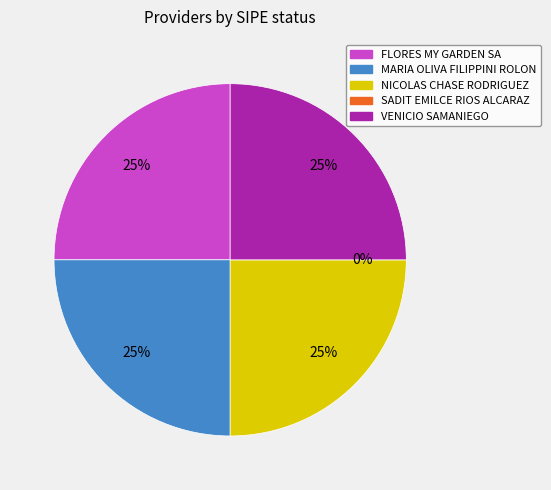

Is the sum of NICOLAS CHASE RODRIGUEZ and VENICIO SAMANIEGO greater than half?

No